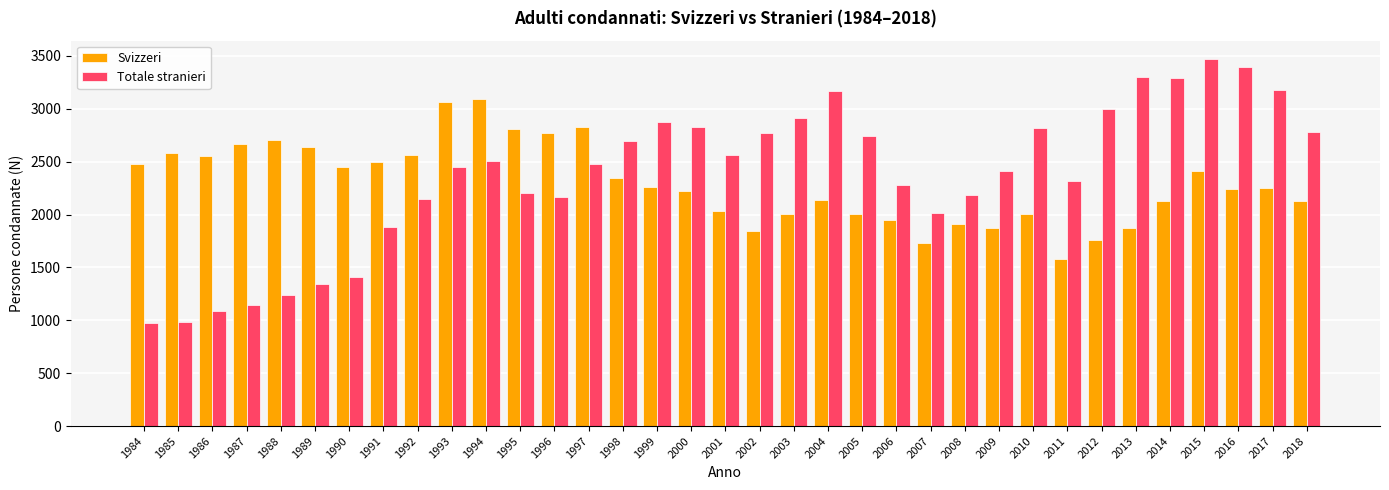

At 2000, list the series in order from smallest to largest.

Svizzeri, Totale stranieri